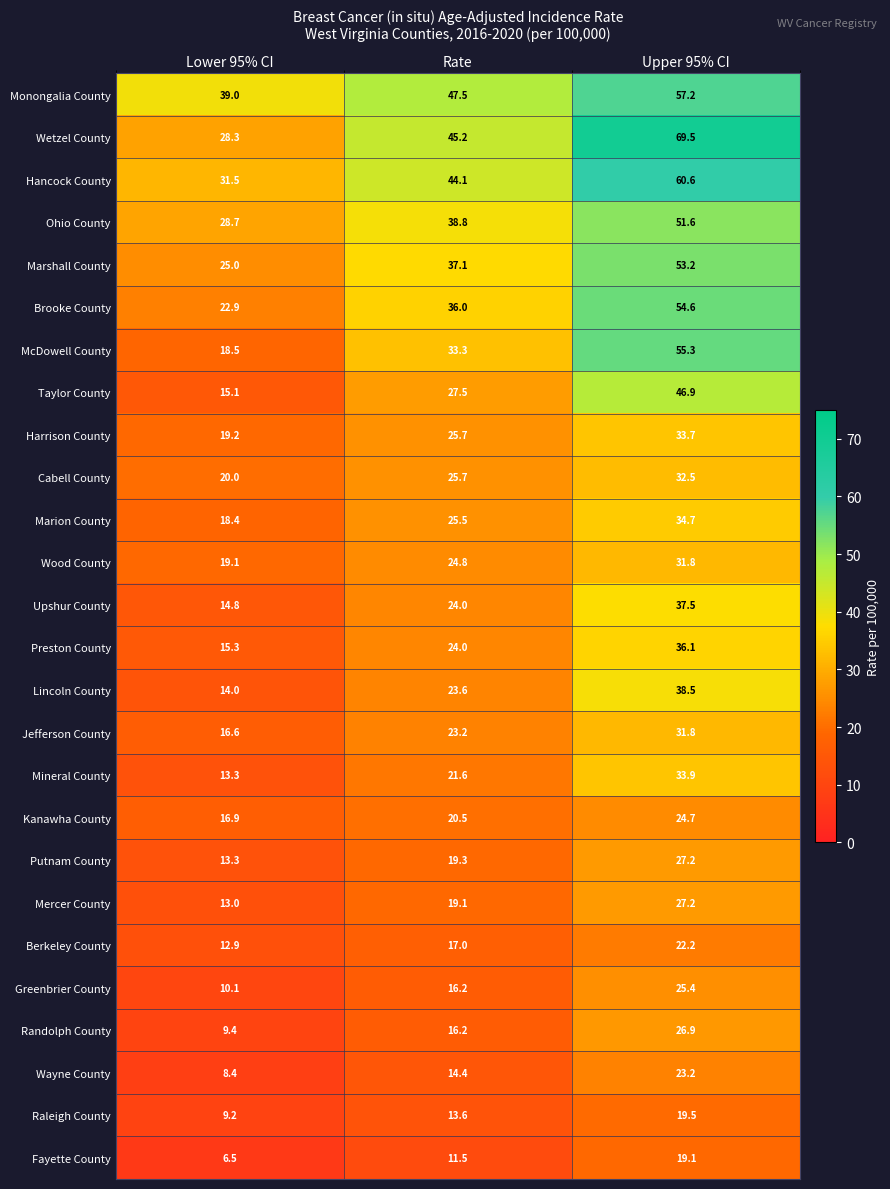

What is the difference between the maximum and minimum values in the Greenbrier County series?

15.3